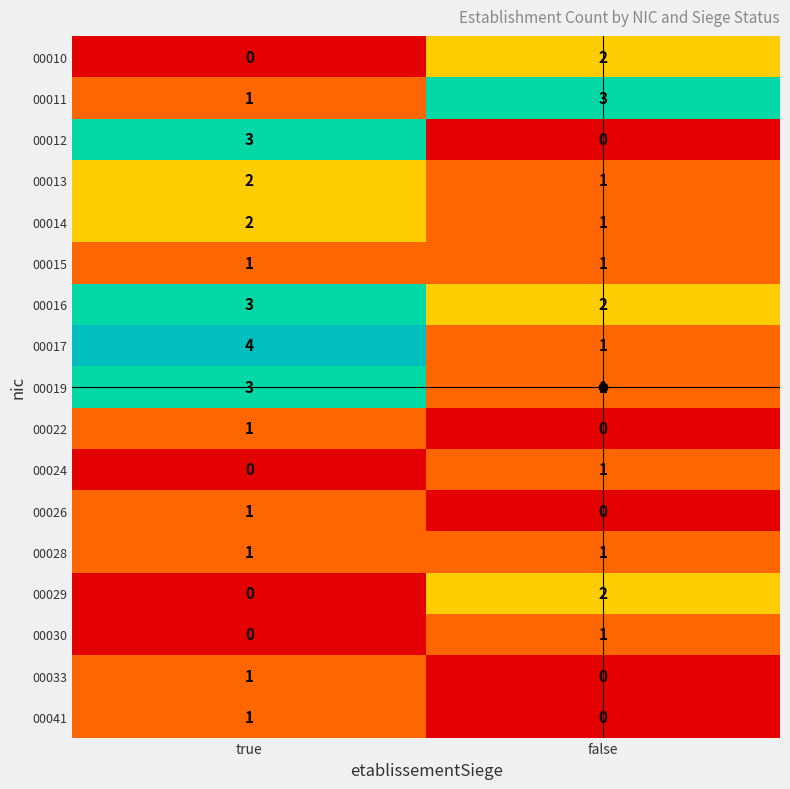

What is the difference between the maximum and minimum values in the 00017 series?

3